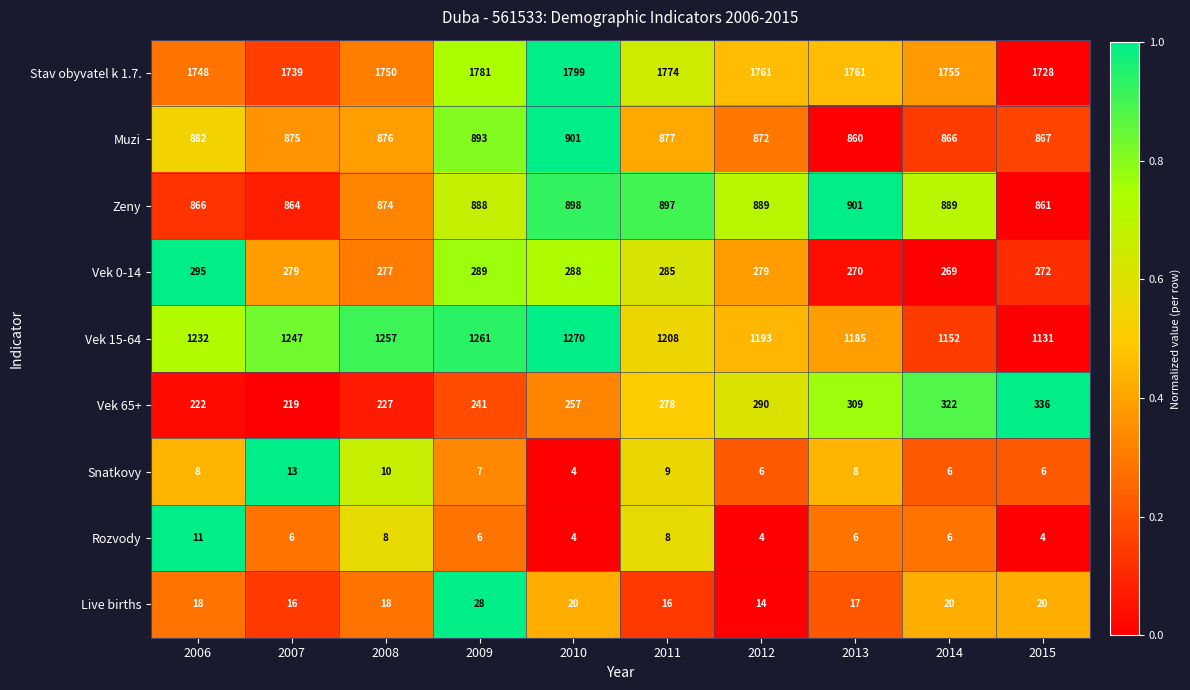

At which category is the sum across all series the highest?

2010